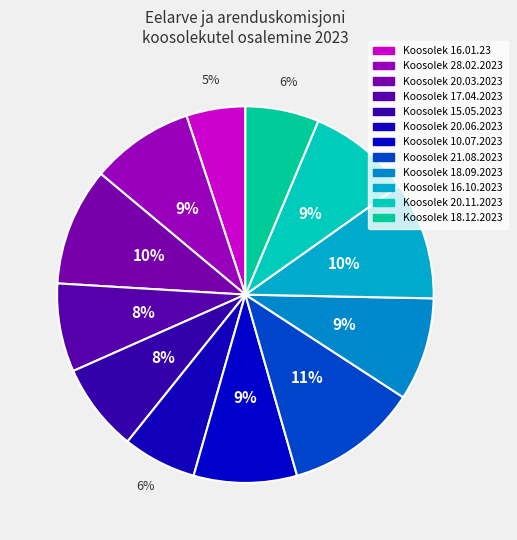

Does any single category account for the majority?

No